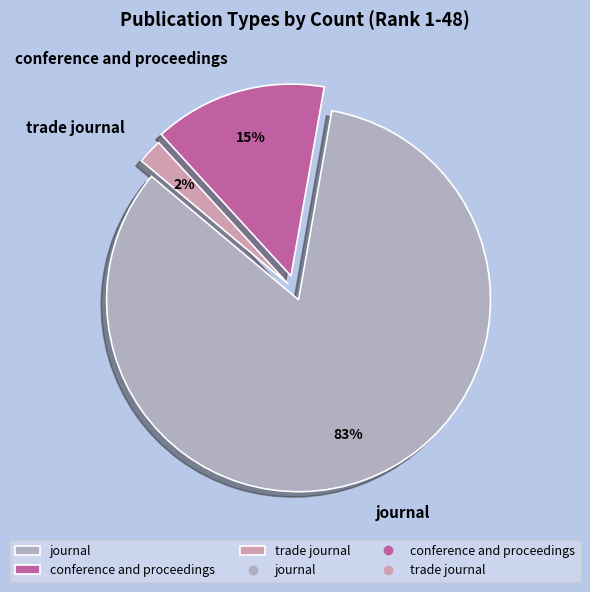

Which slice is the largest?

journal